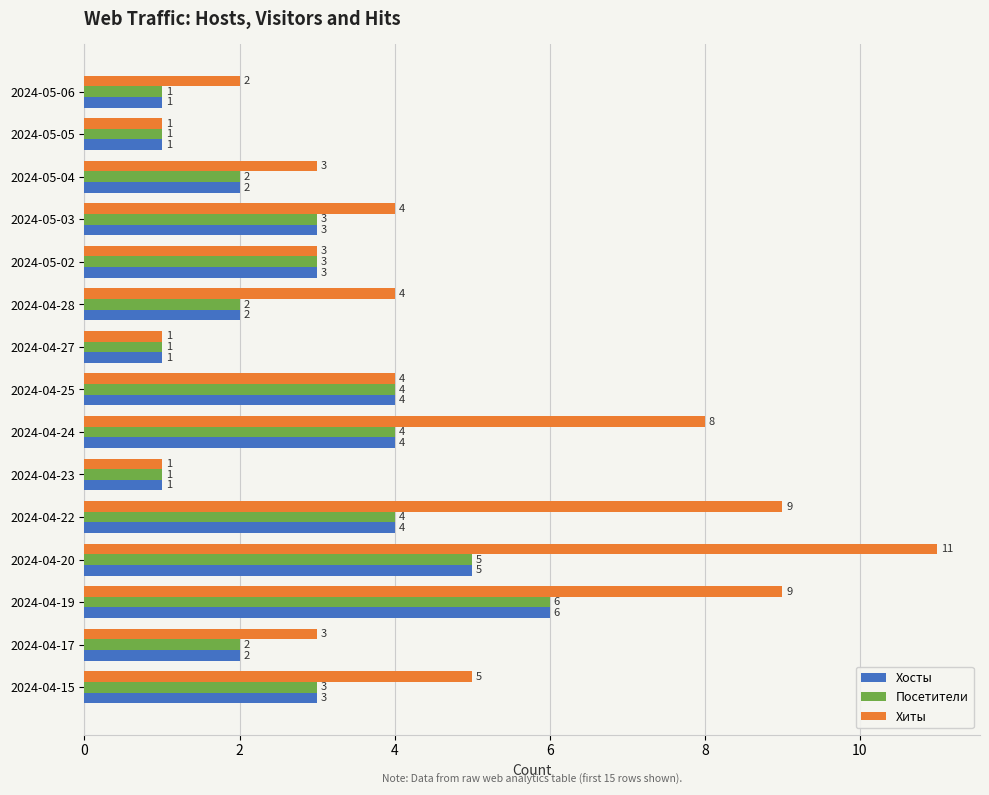

True or false: Посетители has a value of 7 at 2024-04-25.

False